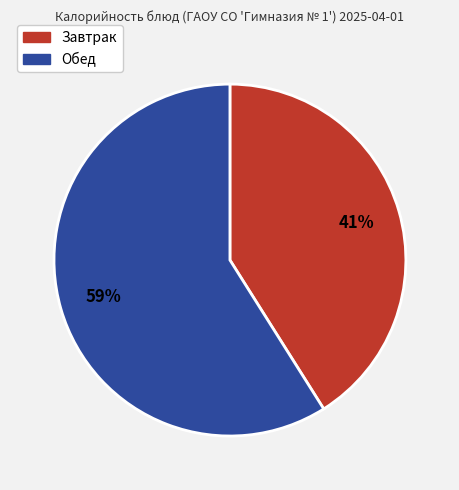

To the nearest percent, what is the difference between the largest and smallest slice percentages?

18%